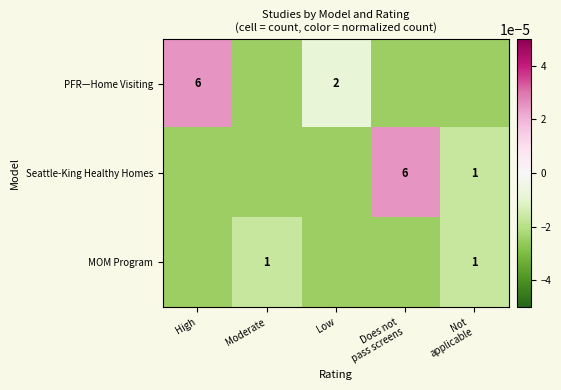

The value of MOM Program at Moderate is 1.0. True or false?

True